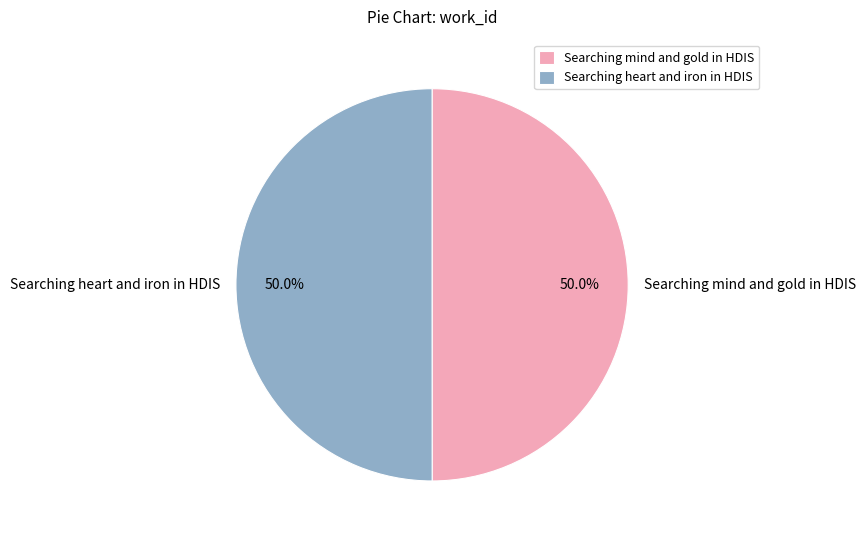

What is the ratio of the value at Searching mind and gold in HDIS to the value at Searching heart and iron in HDIS?

1.0